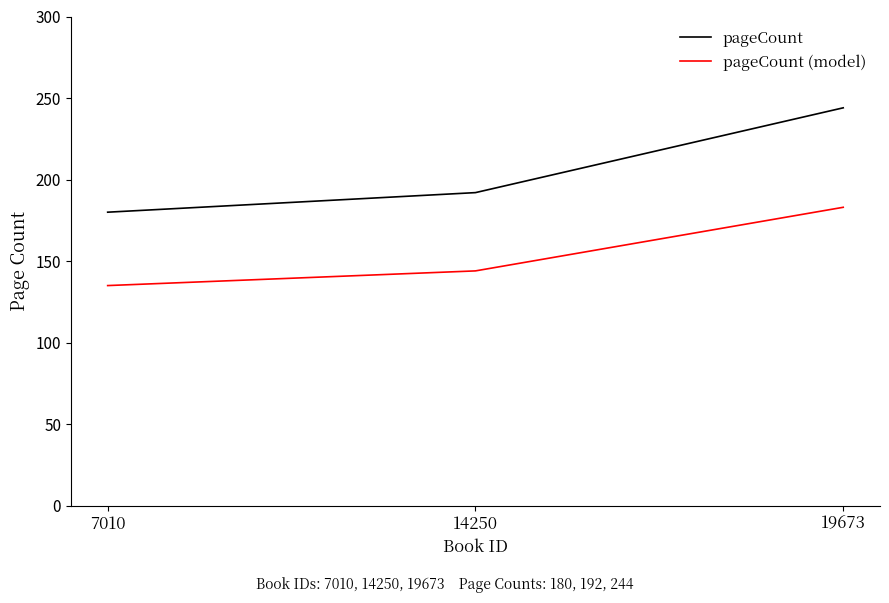

How many lines are shown in the chart?

2